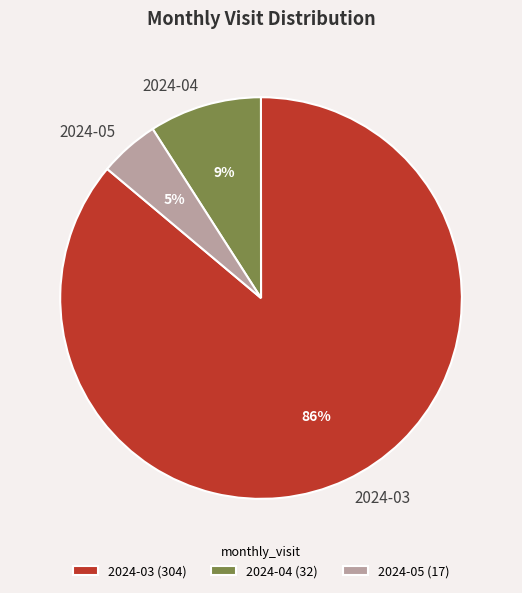

To the nearest percent, what is the difference between the 2024-04 and 2024-05 slice percentages?

4%